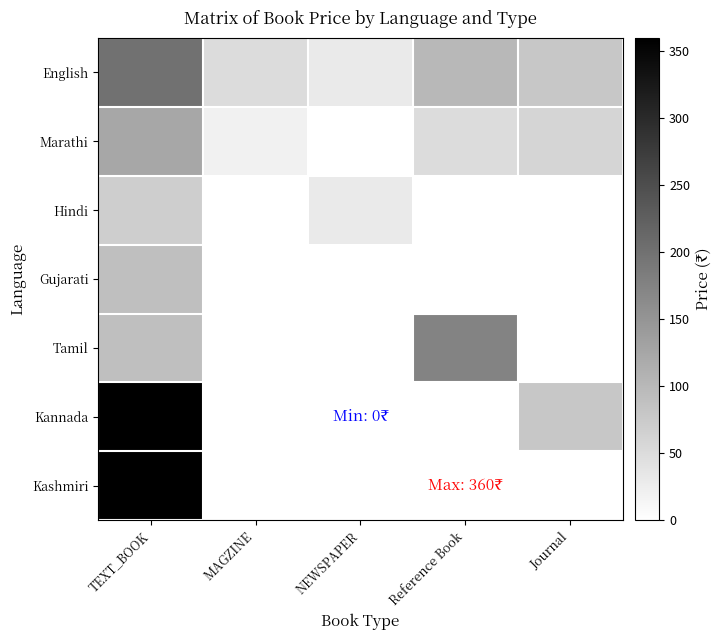

Reading left to right, what are all the values shown in this chart?

English: TEXT_BOOK=200	MAGZINE=50	NEWSPAPER=30	Reference Book=100	Journal=80
Marathi: TEXT_BOOK=125	MAGZINE=20	NEWSPAPER=0	Reference Book=50	Journal=60
Hindi: TEXT_BOOK=70	MAGZINE=0	NEWSPAPER=30	Reference Book=0	Journal=0
Gujarati: TEXT_BOOK=90	MAGZINE=0	NEWSPAPER=0	Reference Book=0	Journal=0
Tamil: TEXT_BOOK=90	MAGZINE=0	NEWSPAPER=0	Reference Book=175	Journal=0
Kannada: TEXT_BOOK=360	MAGZINE=0	NEWSPAPER=0	Reference Book=0	Journal=80
Kashmiri: TEXT_BOOK=360	MAGZINE=0	NEWSPAPER=0	Reference Book=0	Journal=0